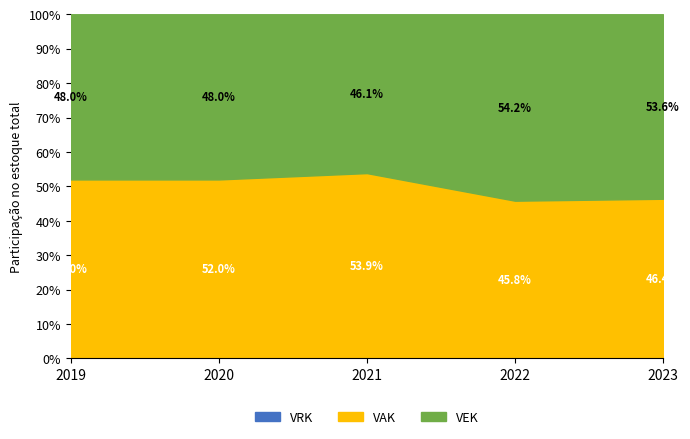

What is the total value across all series at 2019?

100.0